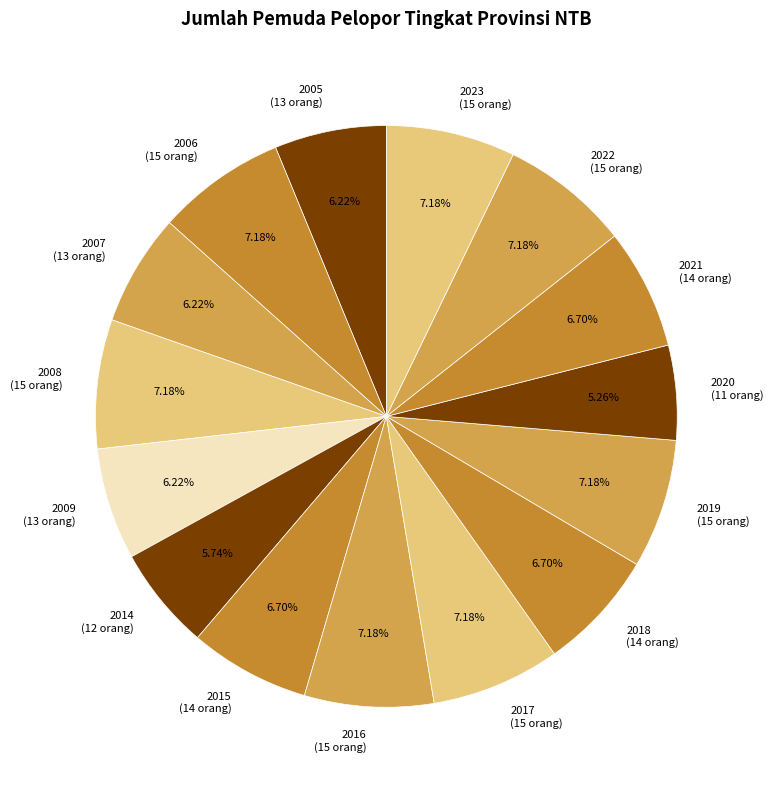

Combined, do 2016 (15 orang) and 2017 (15 orang) account for over 50%?

No